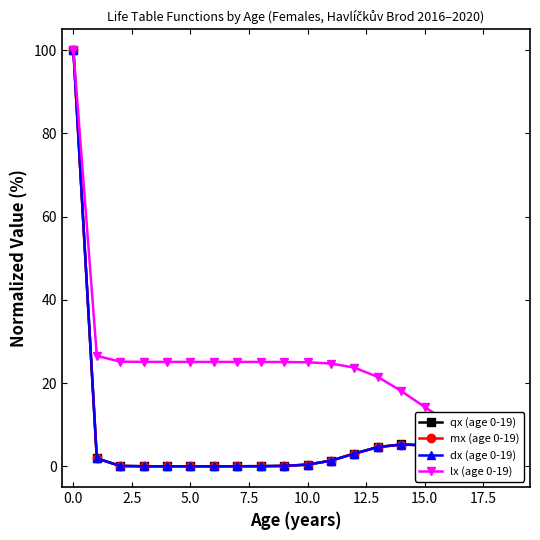

What is the average value of the qx (age 0-19) series?

7.2